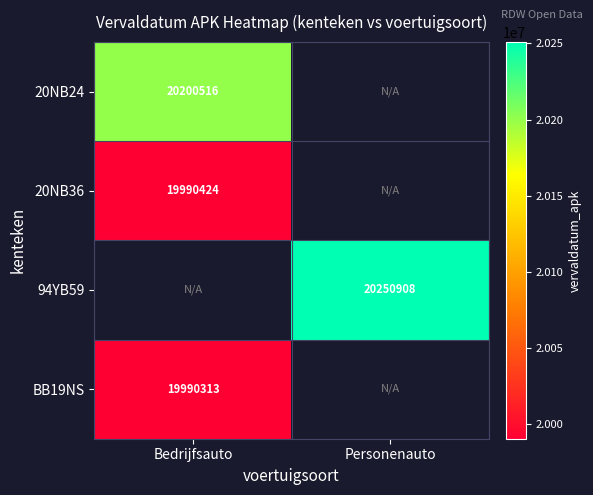

Count the number of categories in the chart.

2